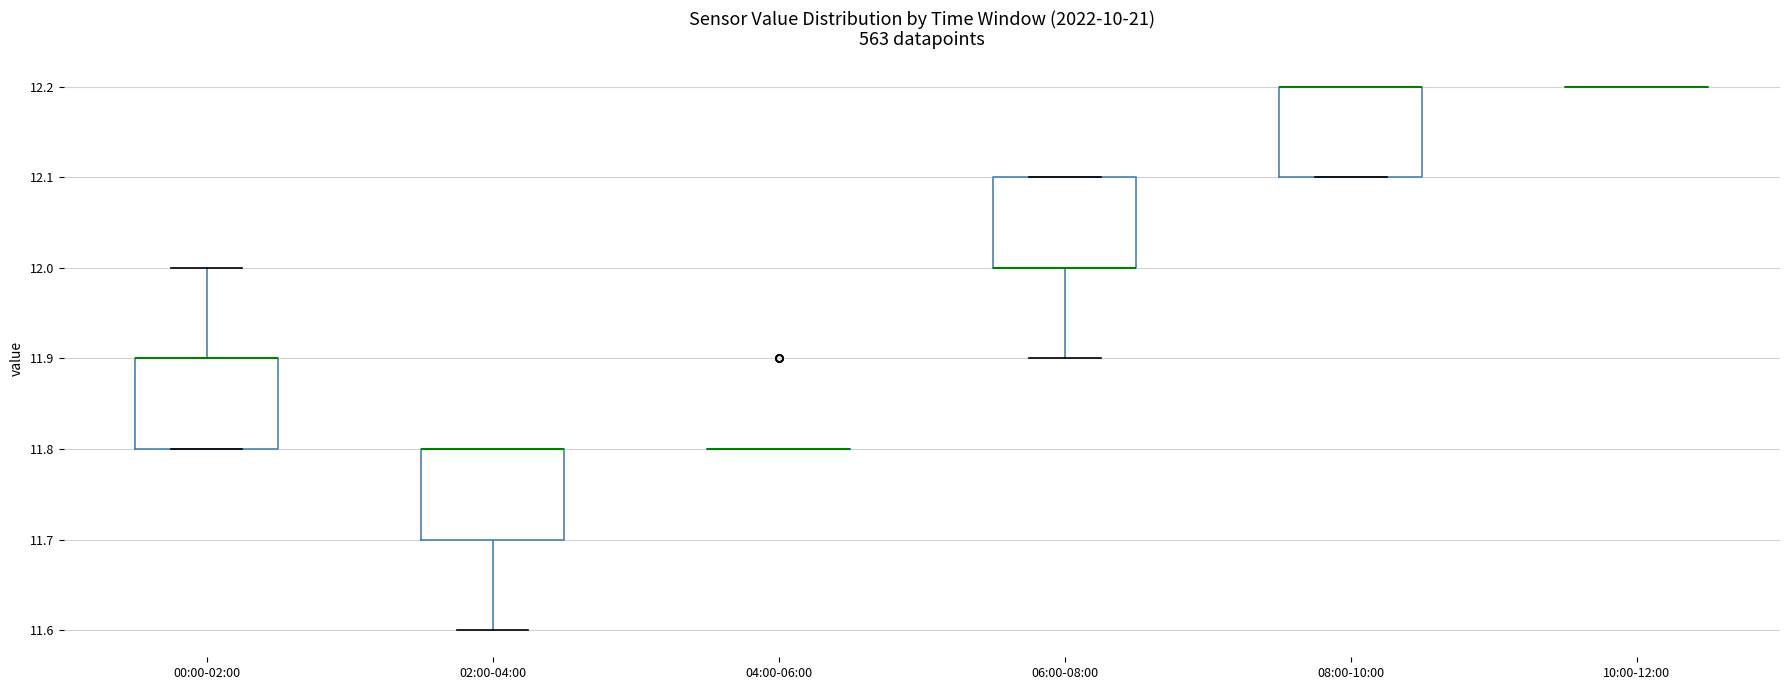

Reading left to right, read every box against the y-axis: the position of its median line, the range the box covers, and the ends of its whiskers. The values are not printed on the chart, so give them approximately, as read against the axis.

00:00-02:00: median 11.9 (drawn on the box's upper edge), box 11.8 to 11.9, whiskers 11.8 to 12.0
02:00-04:00: median 11.8 (drawn on the box's upper edge), box 11.7 to 11.8, whiskers 11.6 to 11.8
04:00-06:00: box collapsed to a line at 11.8, whiskers 11.8 to 11.8
06:00-08:00: median 12.0 (drawn on the box's lower edge), box 12.0 to 12.1, whiskers 11.9 to 12.1
08:00-10:00: median 12.2 (drawn on the box's upper edge), box 12.1 to 12.2, whiskers 12.1 to 12.2
10:00-12:00: box collapsed to a line at 12.2, whiskers 12.2 to 12.2